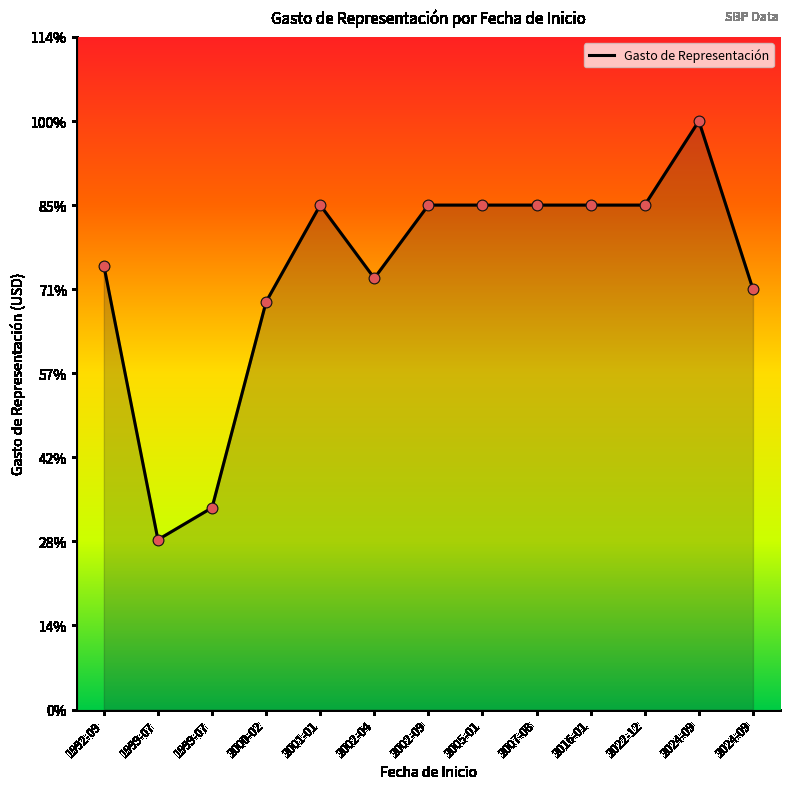

What is the change in value from 2001-01 to 2024-09?

-500